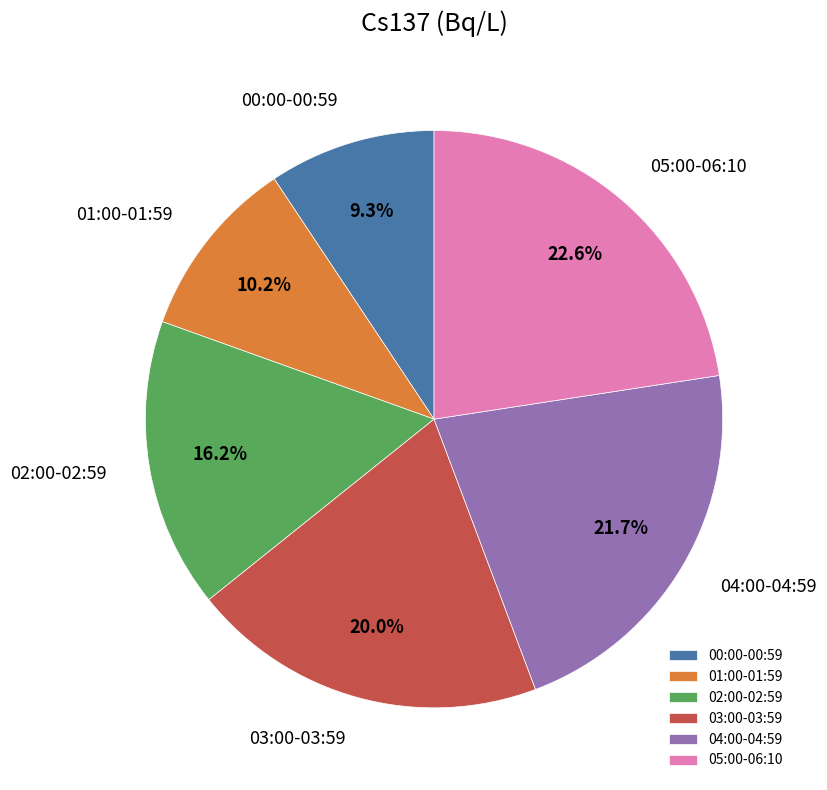

How much of the chart is everything except 01:00-01:59?

89.8%